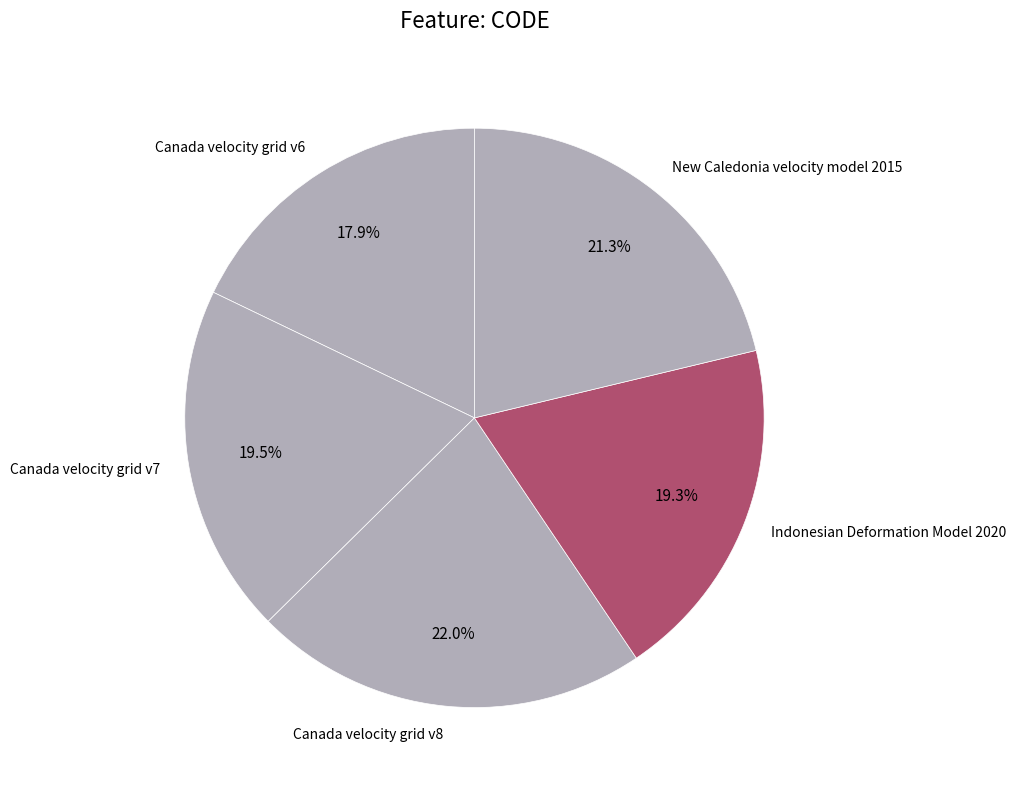

To the nearest percent, what is the combined percentage of New Caledonia velocity model 2015 and Indonesian Deformation Model 2020?

41%